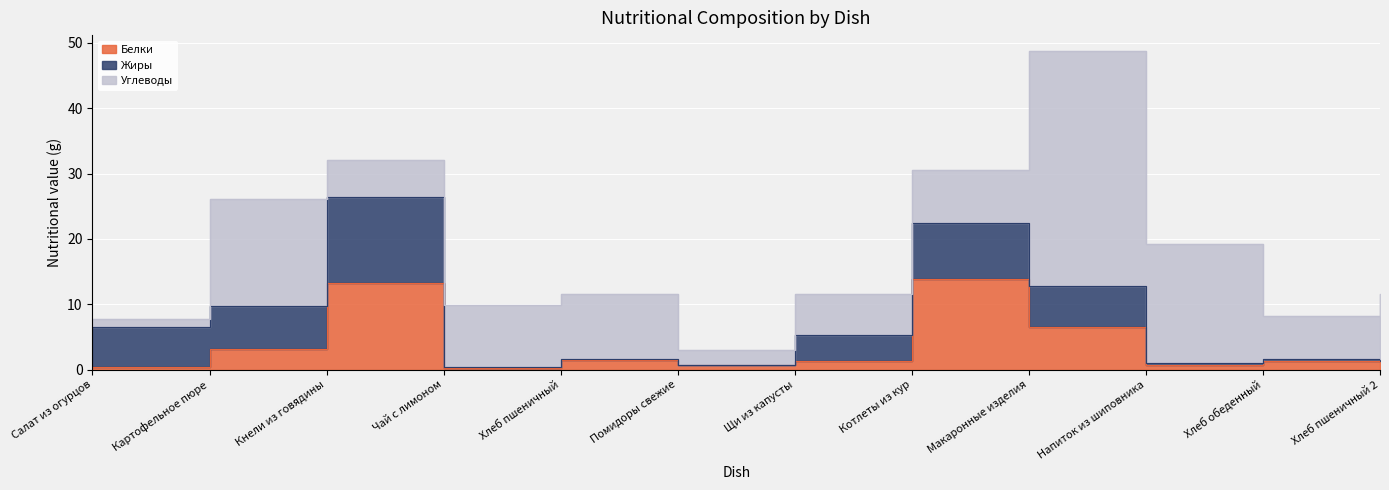

What are all the series names shown in the legend?

Белки, Жиры, Углеводы